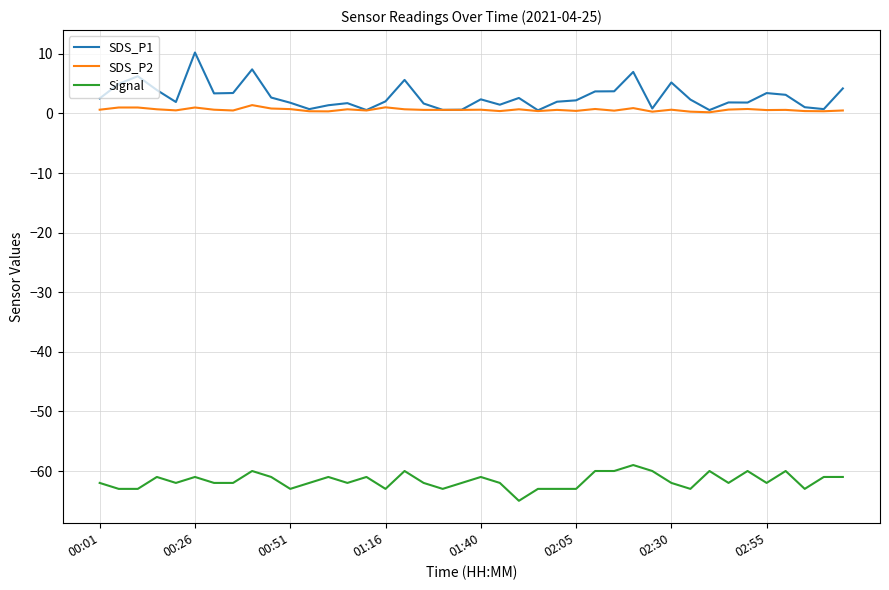

True or false: SDS_P2 and Signal cross at least once.

False